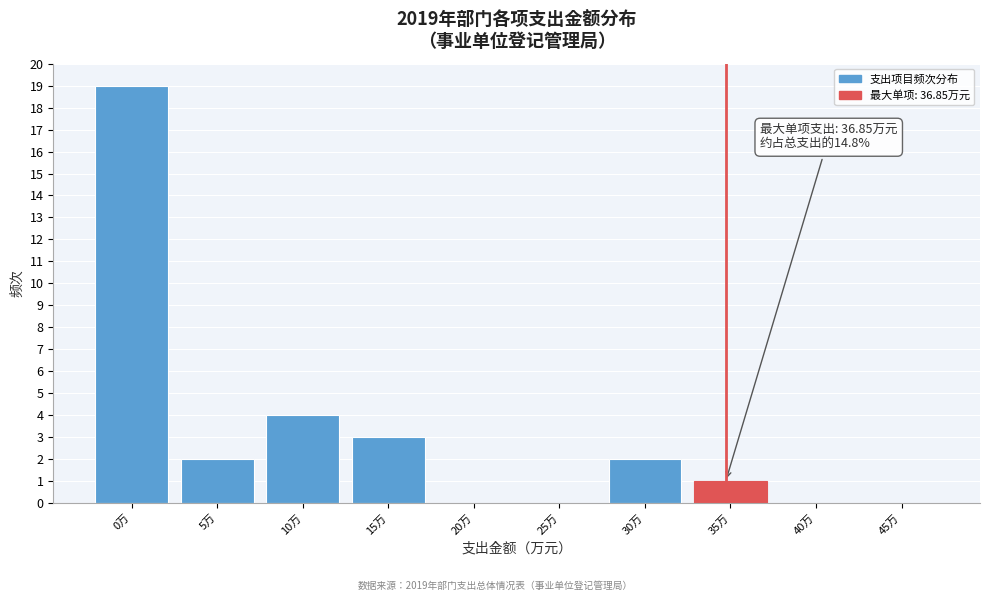

Reading left to right, transcribe all the data shown in this chart.

0万=19	5万=2	10万=4	15万=3	20万=0	25万=0	30万=2	35万=1	40万=0	45万=0